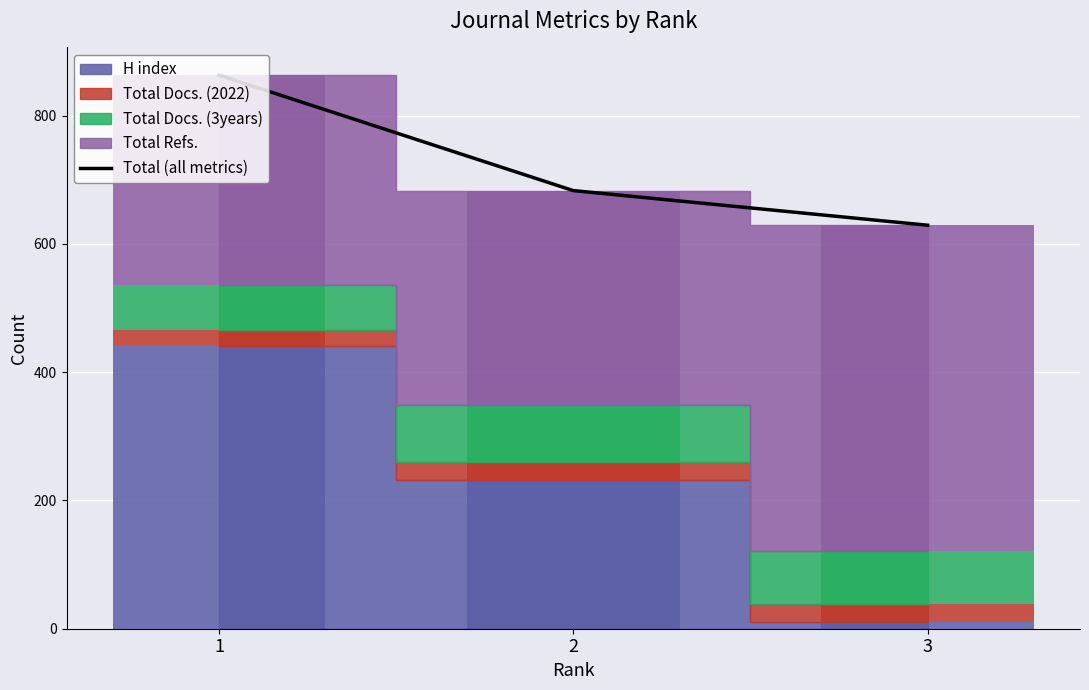

Which has a higher value, 2 or 3?

2